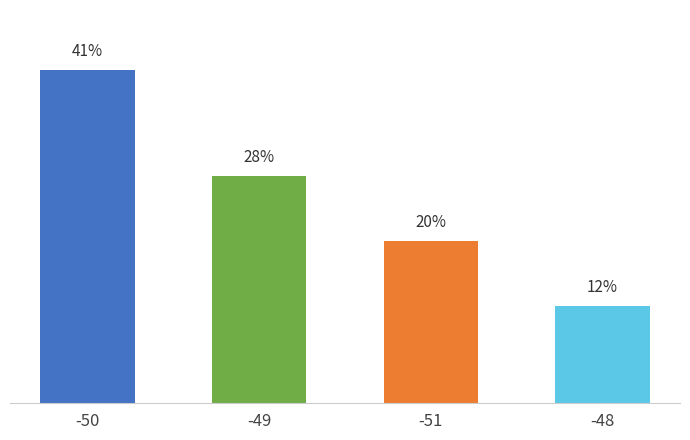

Does the chart contain stacked bars?

No